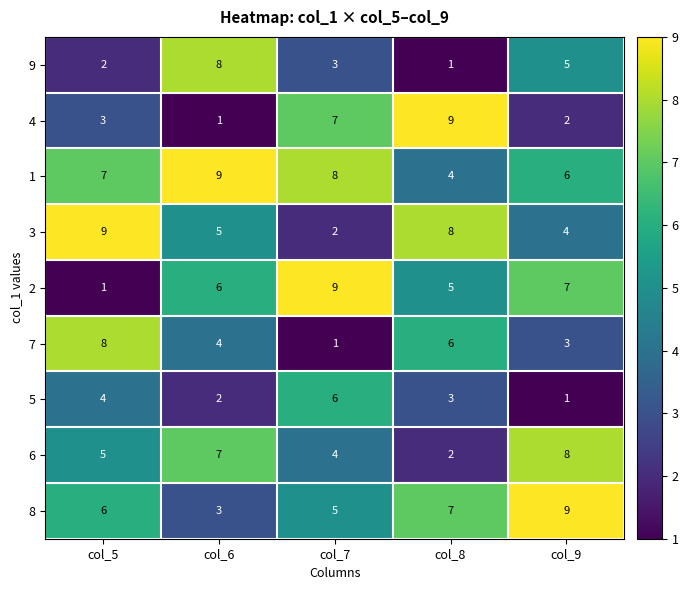

Where does the 9 series first go above 3?

col_6